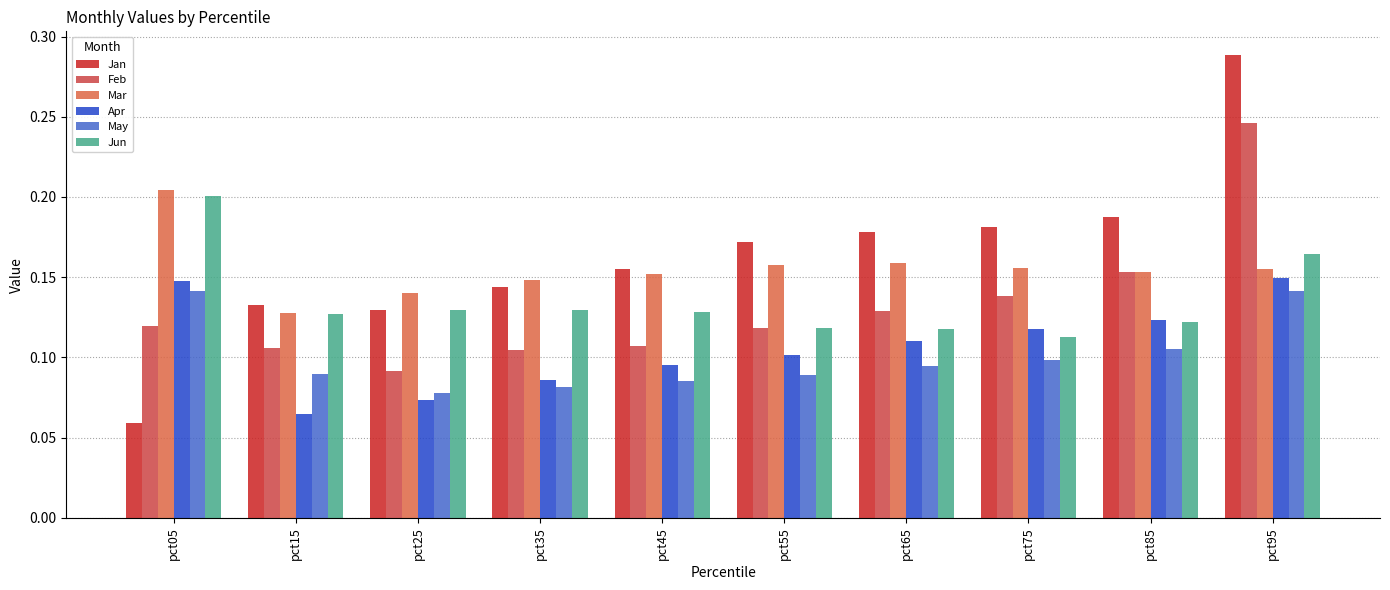

Rank the series at pct55 from highest to lowest value.

Jan, Mar, Jun, Feb, Apr, May